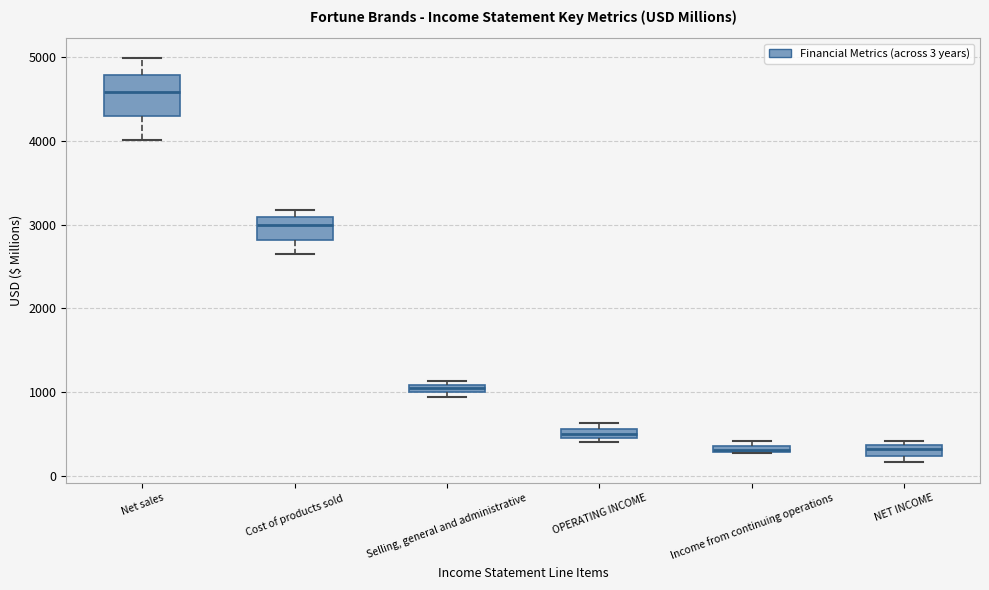

Where does the median line of the box for Cost of products sold sit on the y-axis? The values are not printed on the chart, so give them approximately, as read against the axis.

3000